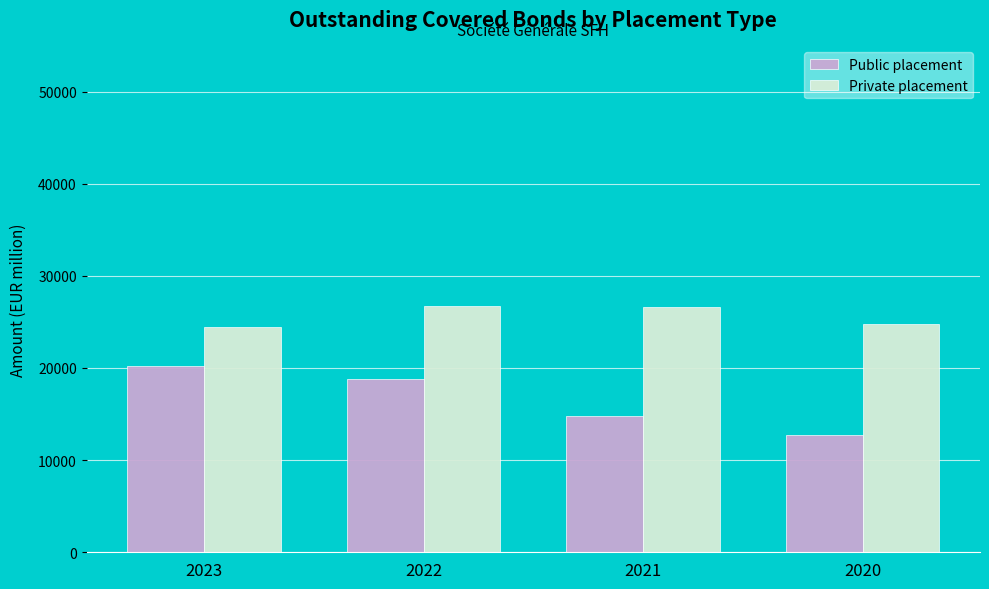

What is the highest value of the Private placement series?

26740